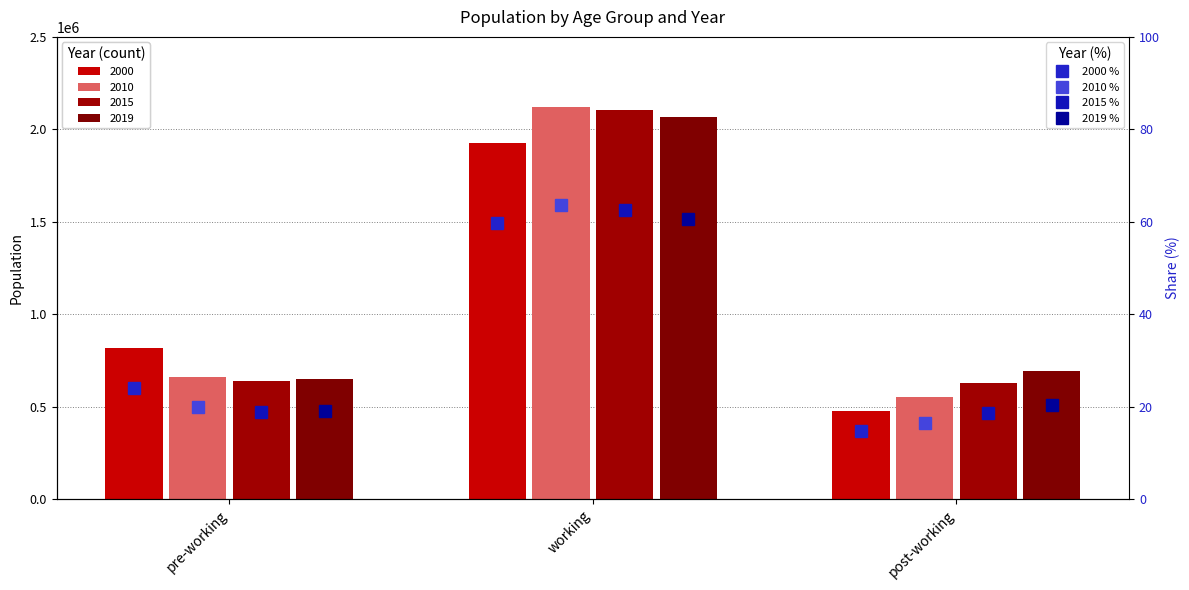

What position from the left is working?

2